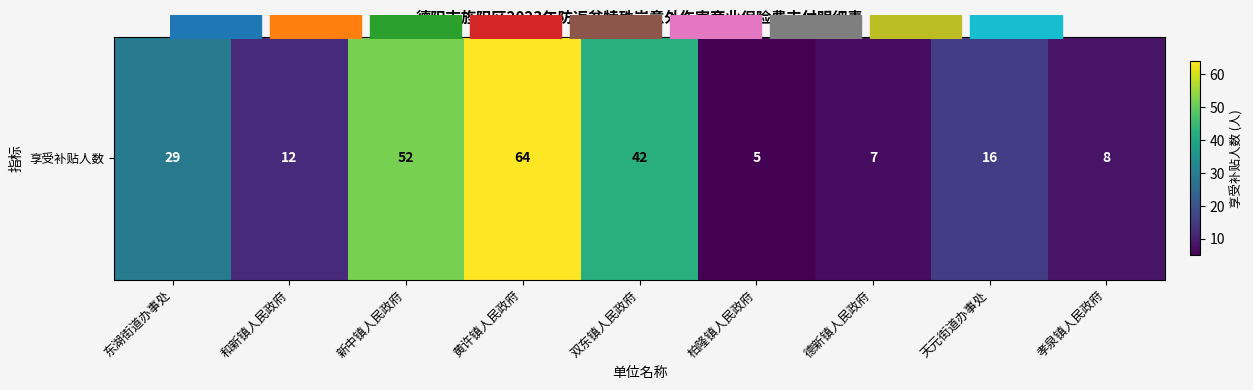

Reading left to right, extract all data points from this chart.

29	12	52	64	42	5	7	16	8